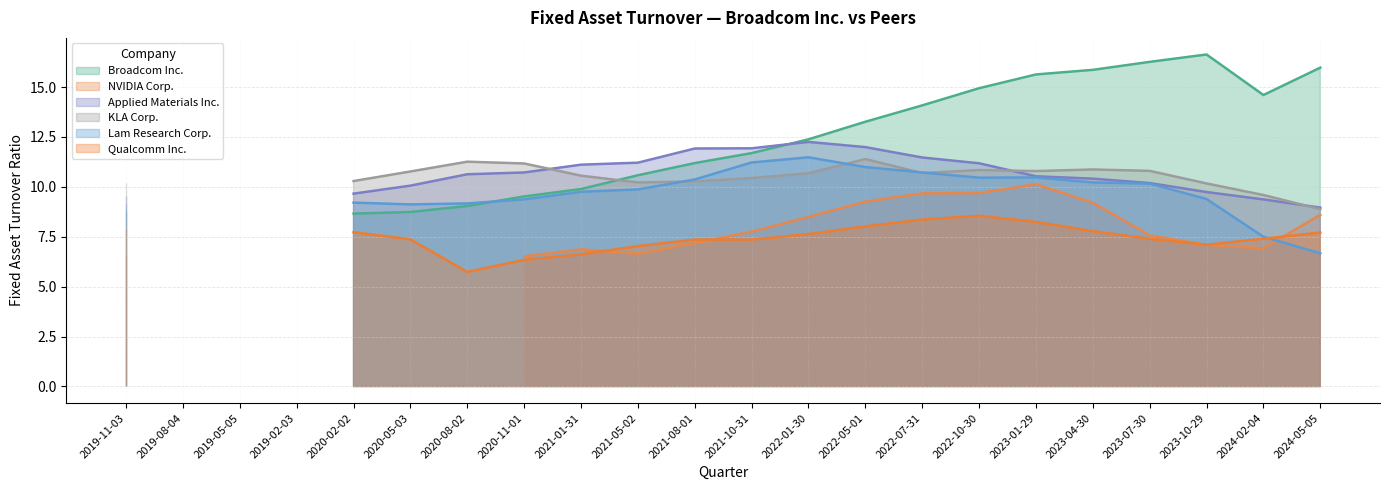

Which label corresponds to the largest value in the chart?

2023-10-29